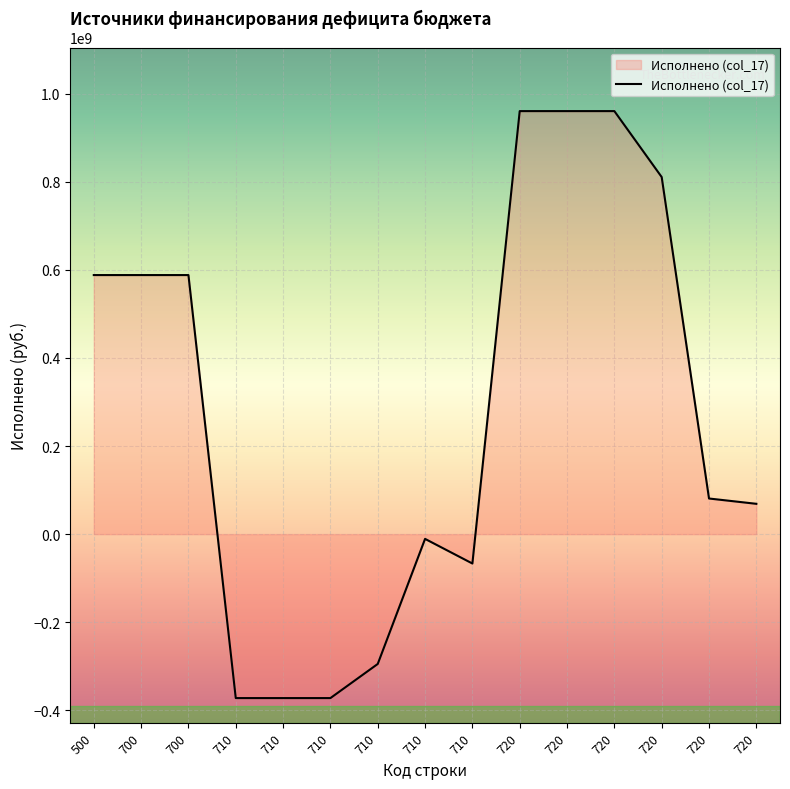

Is this an area chart (filled region under the line)?

Yes